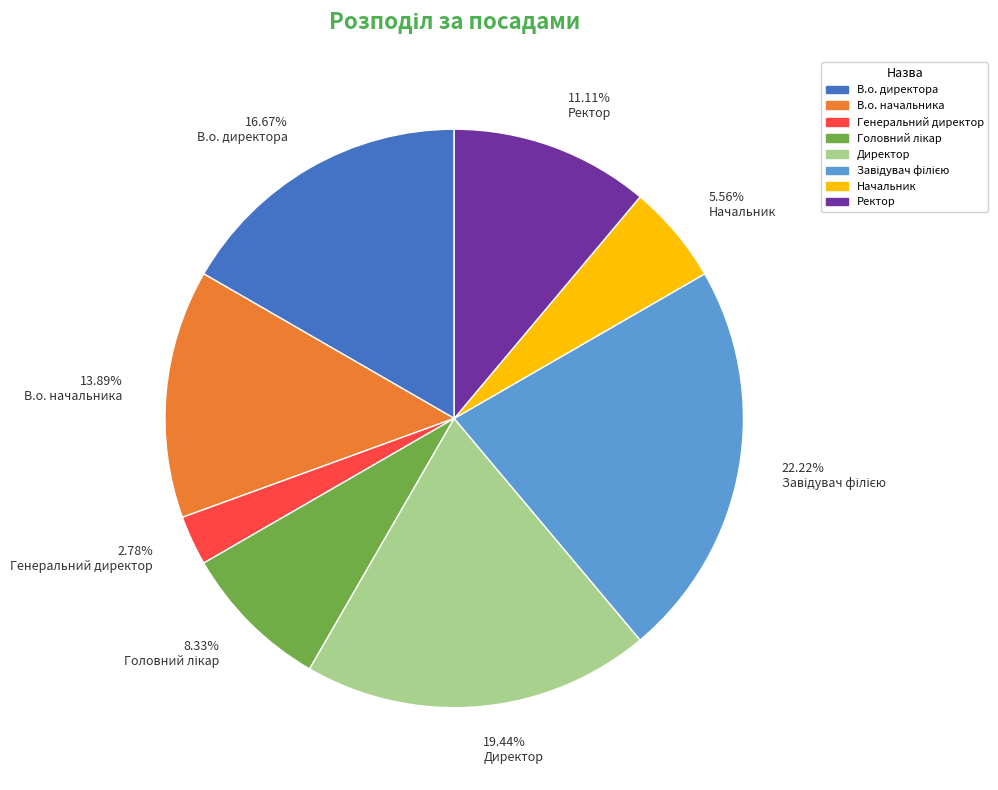

Between 11.11% Ректор and 19.44% Директор, which is larger?

19.44% Директор